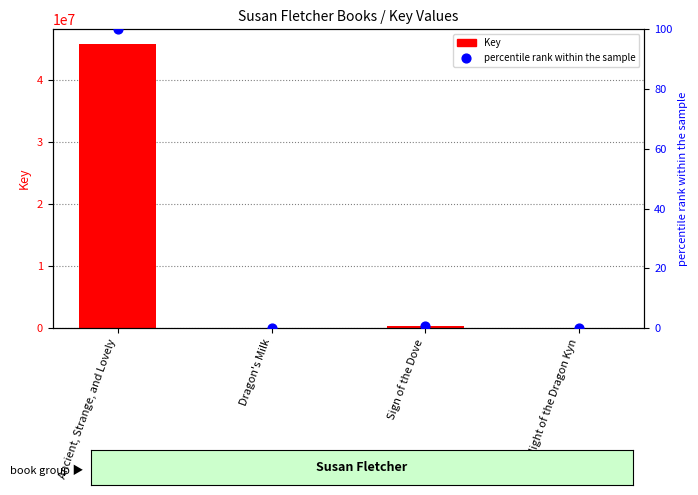

Which series reaches the maximum Y coordinate?

Key